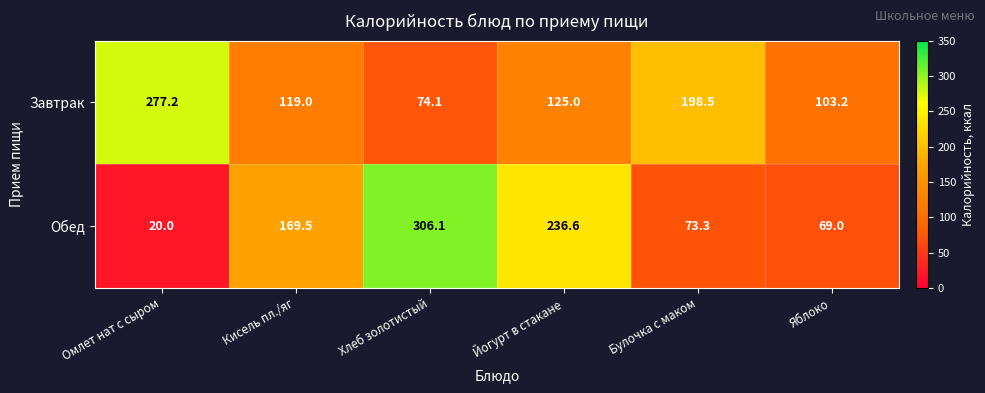

The value of Обед at Булочка с маком is 50.0. True or false?

False